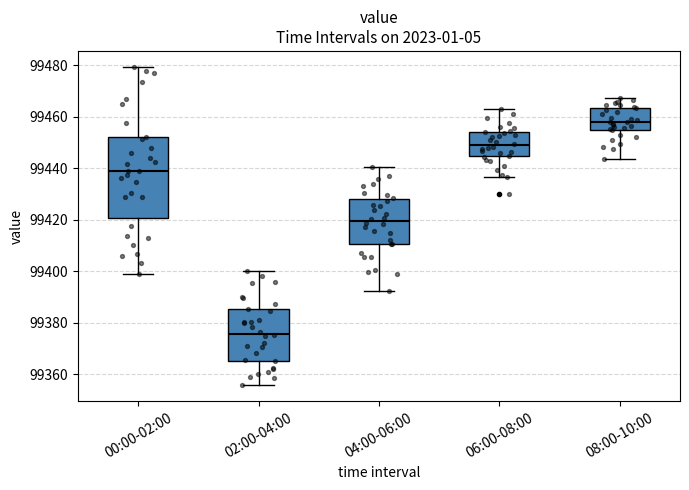

Where is the upper edge of the box for 06:00-08:00 on the y-axis? The values are not printed on the chart, so give them approximately, as read against the axis.

99454